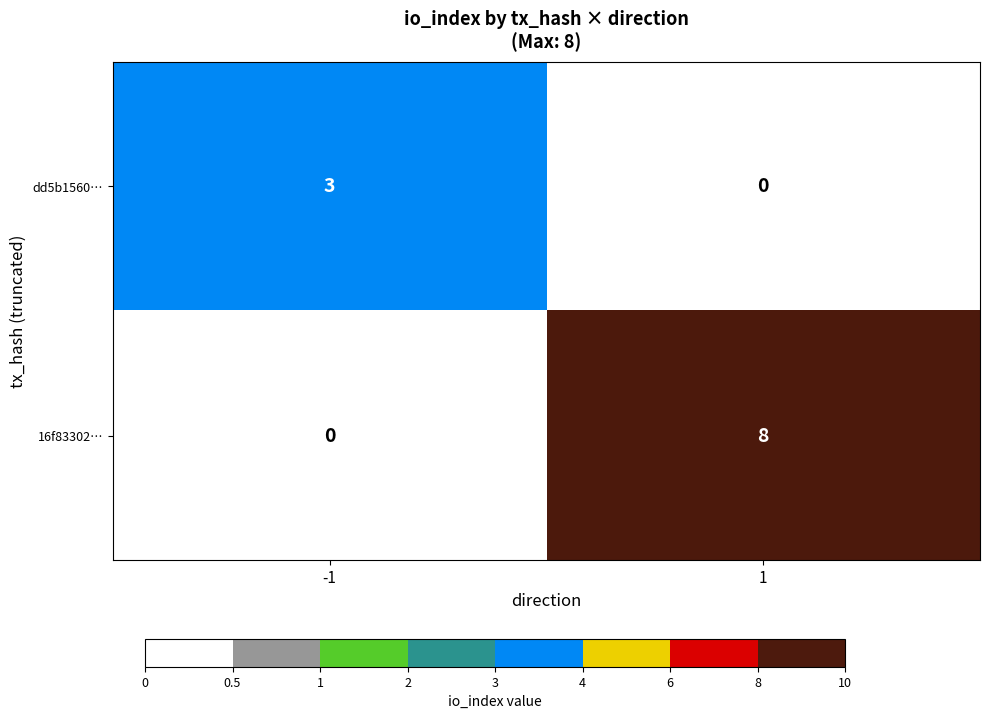

Between -1 and 1, which series saw the biggest shift?

16f83302…